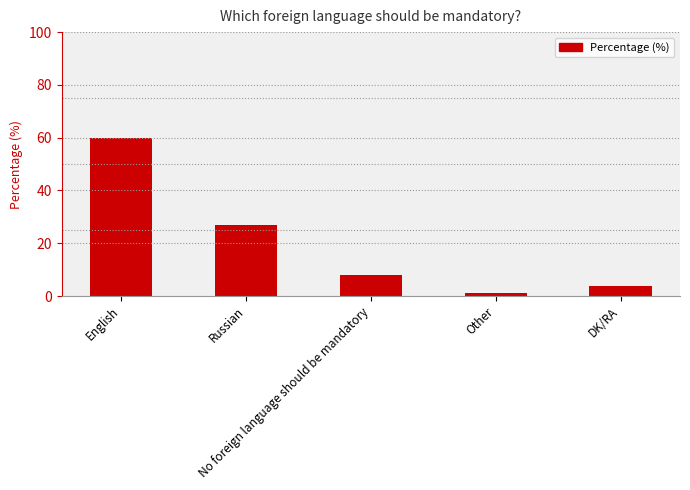

Which label corresponds to the largest value in the chart?

English